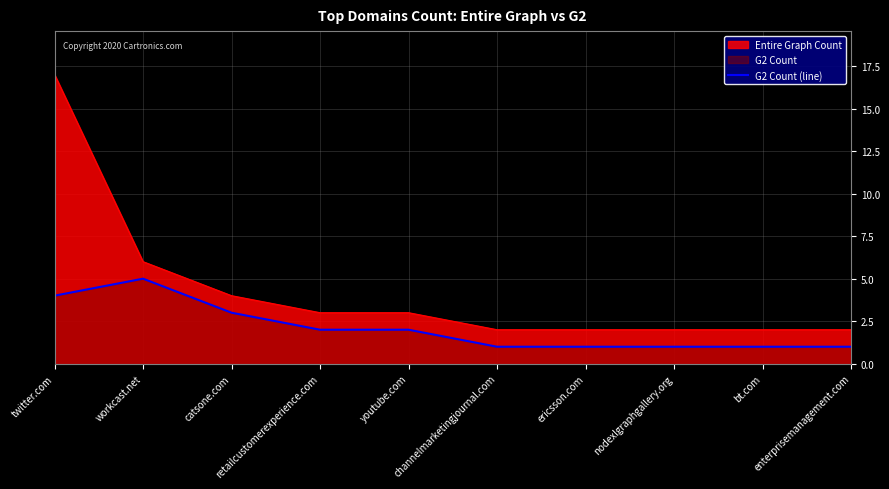

Approximately how many times larger is the value at nodexlgraphgallery.org compared to workcast.net?

0.2